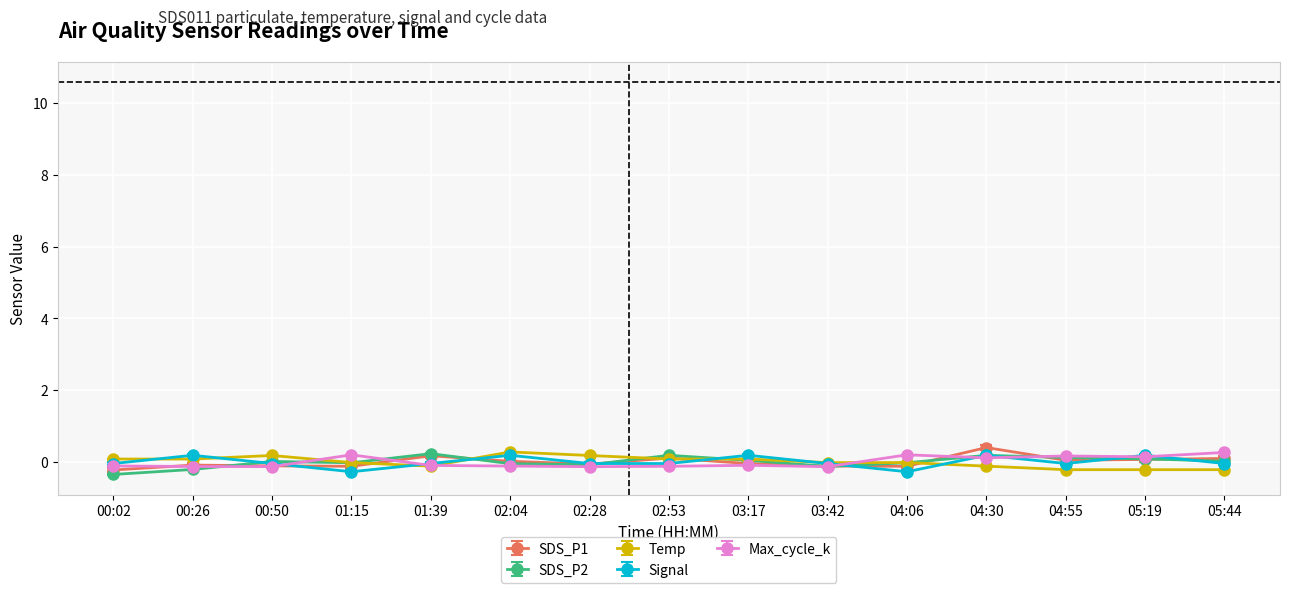

What is the smallest value displayed?

-0.4